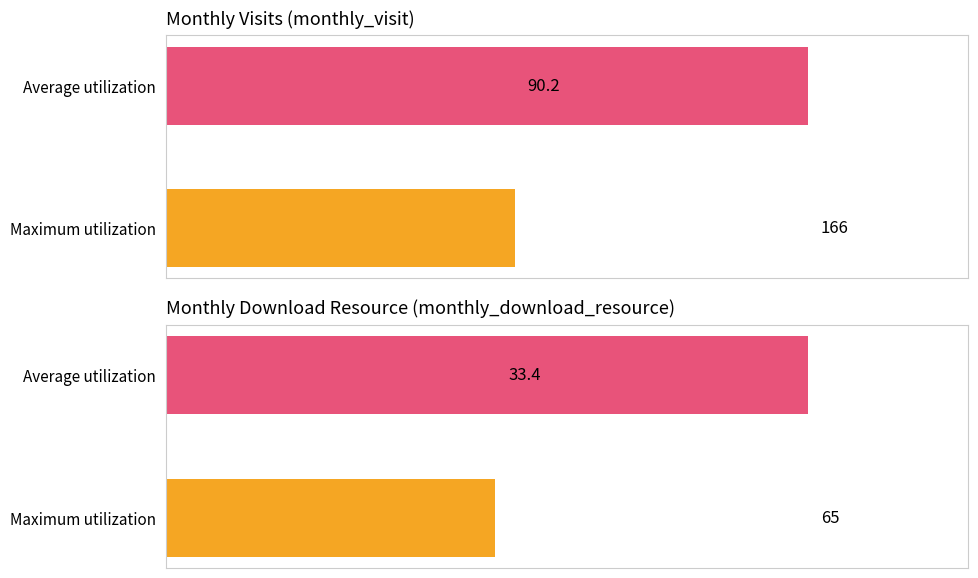

Rank the categories by monthly_download_resource value from lowest to highest.

Maximum utilization, Average utilization